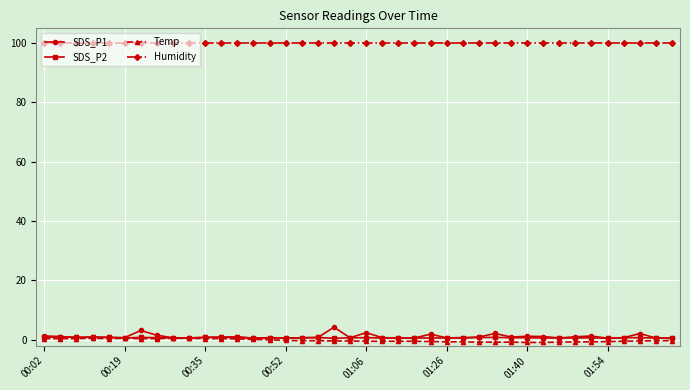

What is the minimum value for Humidity?

99.9